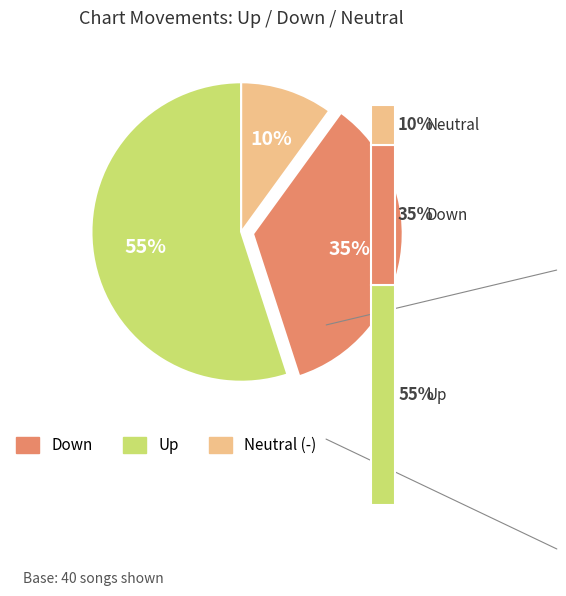

Which category has the biggest portion of the pie?

up